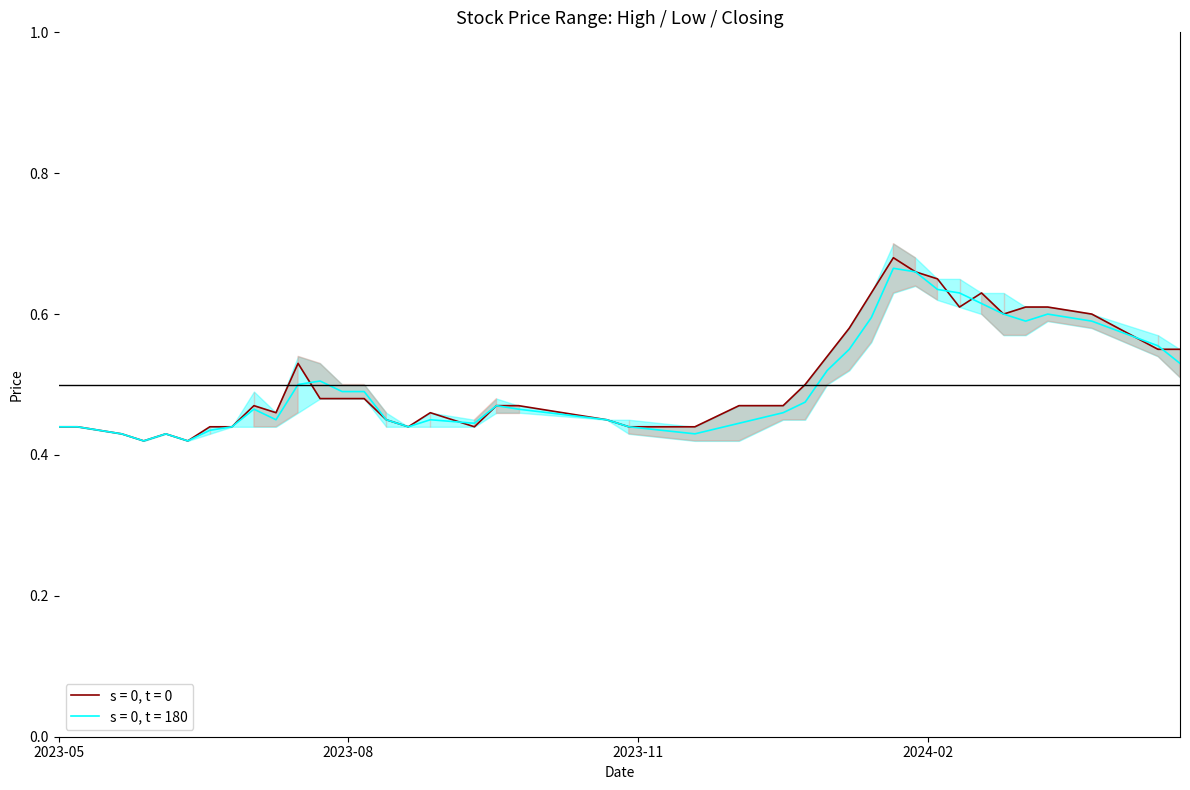

Is the value of High at 24/09/2023 greater than the value of Closing at 30/07/2023?

No